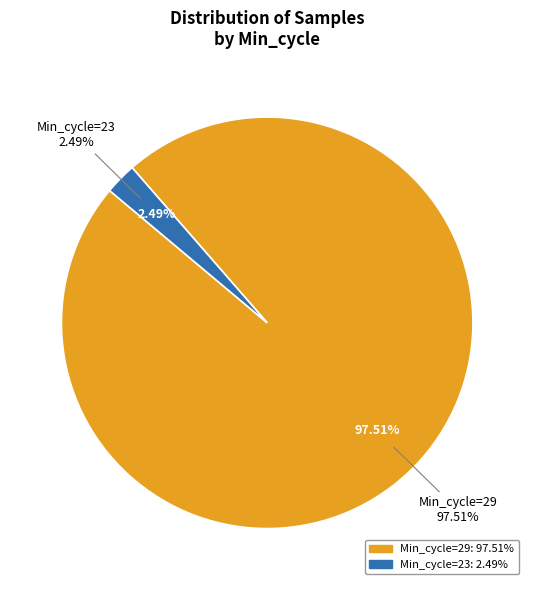

Combined, do 29 and 23 account for over 50%?

Yes